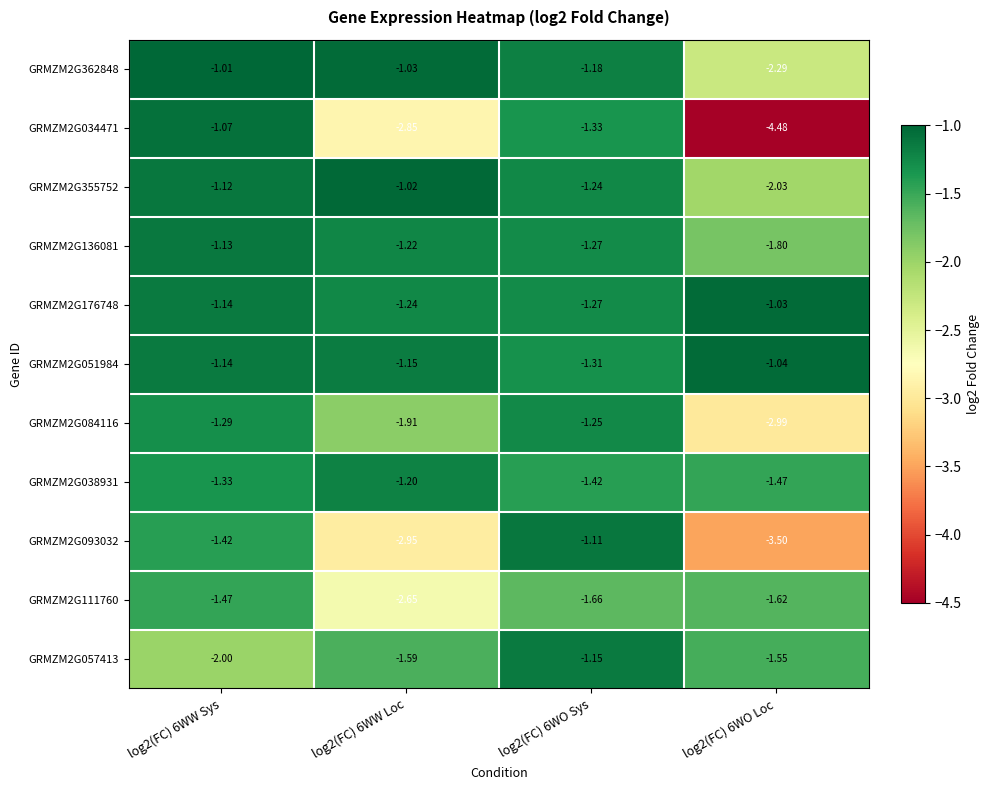

How many categories are shown in the chart?

4